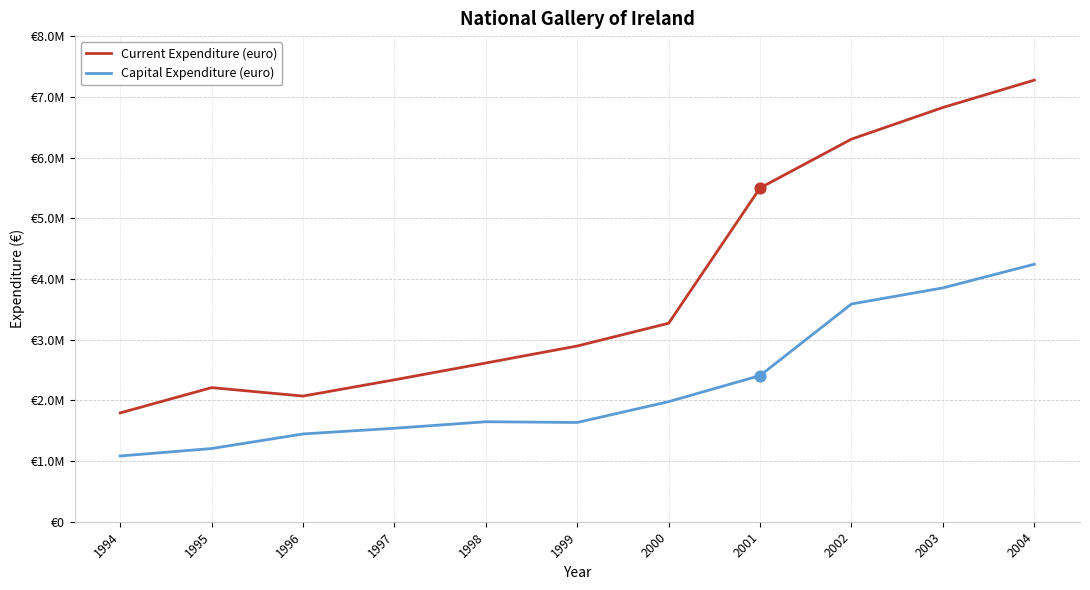

Is the value of Current Expenditure (euro) at 2003 greater than the value of Capital Expenditure (euro) at 2001?

Yes